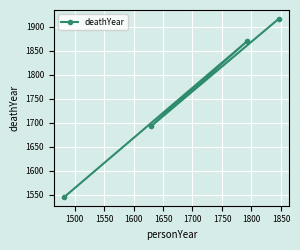

What is the difference between the second highest and second lowest values?

177